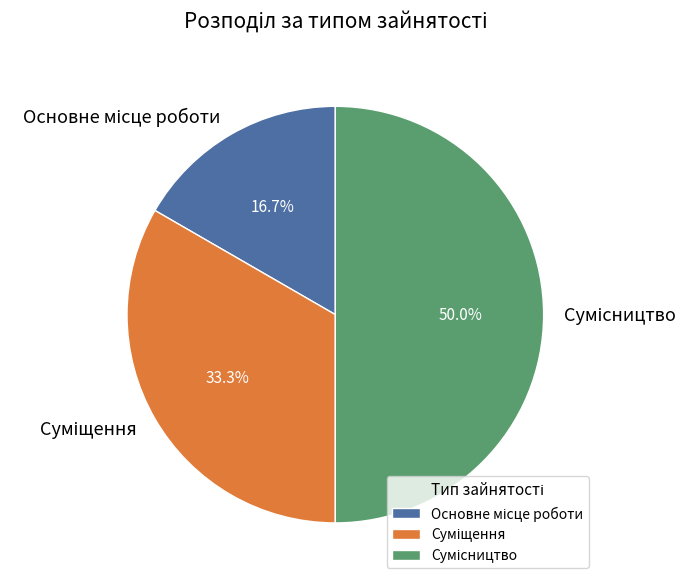

Which slice is the largest?

Сумісництво